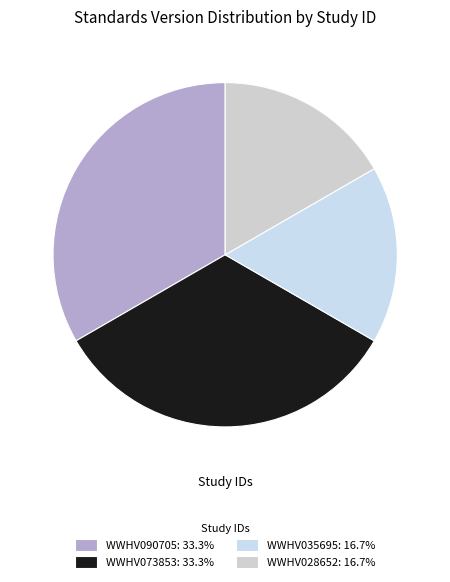

Which category has the biggest portion of the pie?

WWHV090705